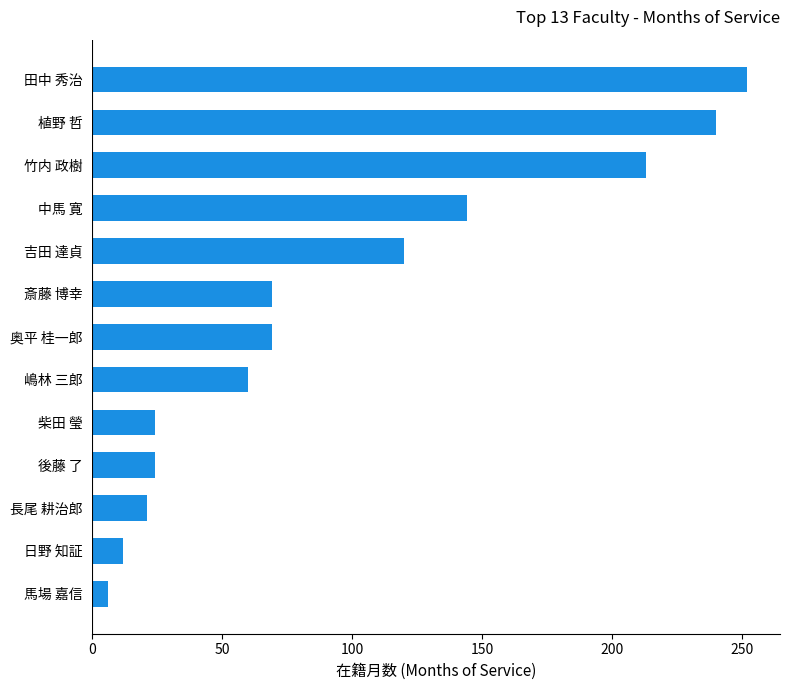

What is the difference between the maximum and minimum values?

246